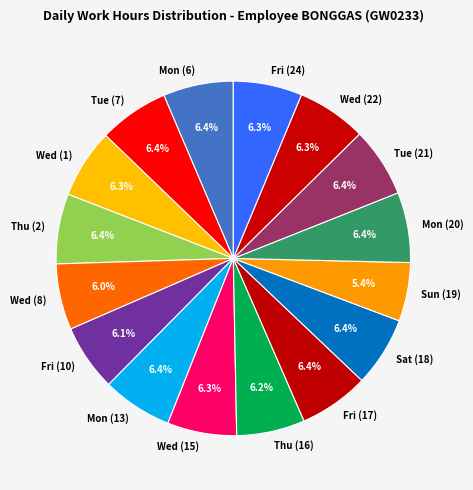

Which slice is the smallest?

Sun (19)